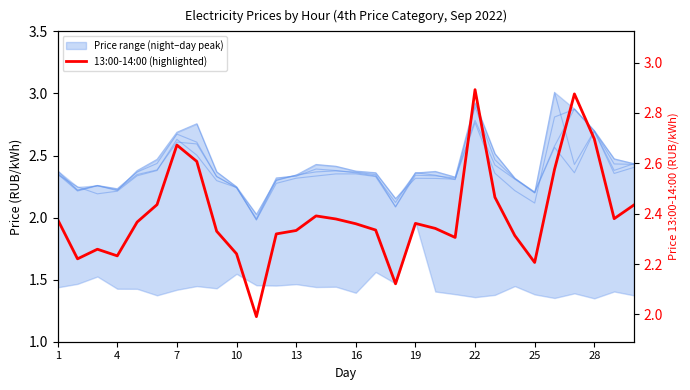

At which label does 13:00-14:00 first exceed 2?

1